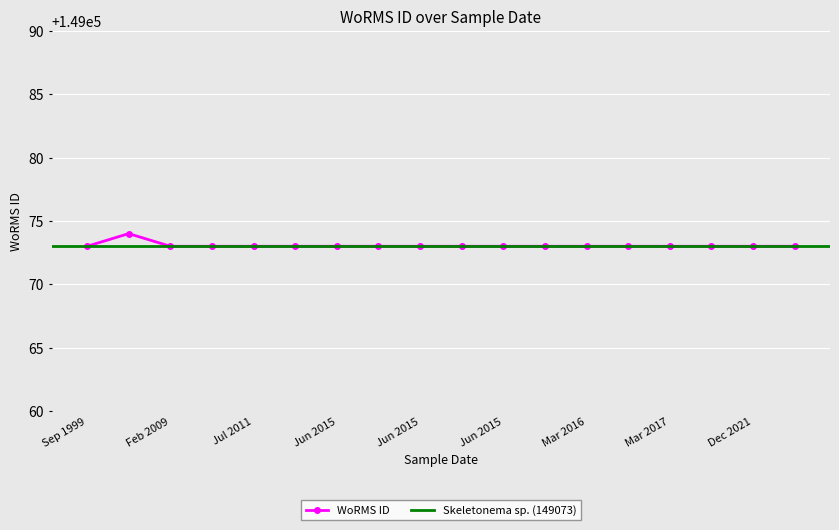

What is the average value?

149073